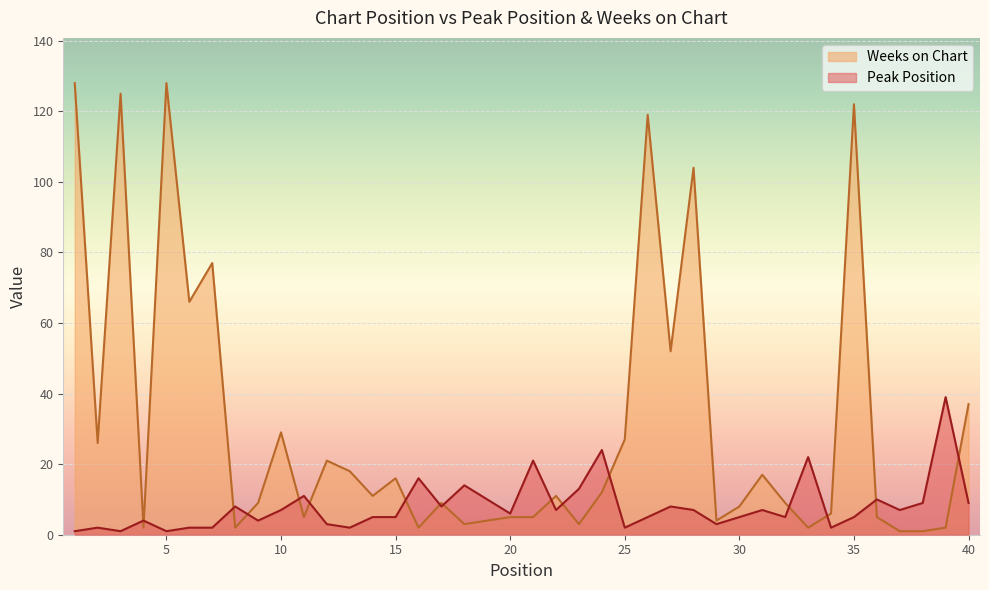

List the series in order of their peak value, highest first.

Weeks on Chart, Peak Position